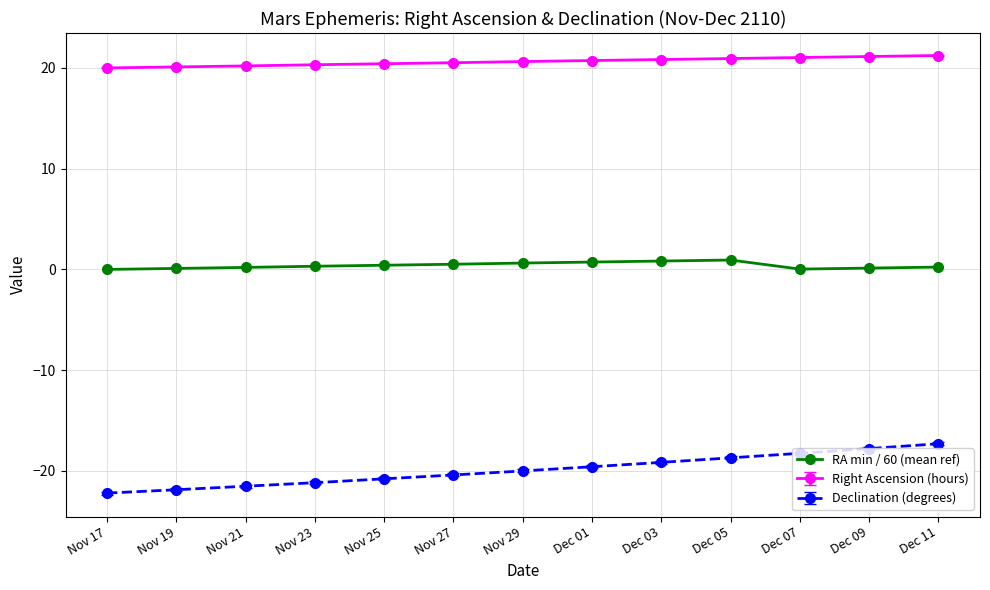

What is the difference between the maximum and minimum values in the Declination (degrees) series?

4.9